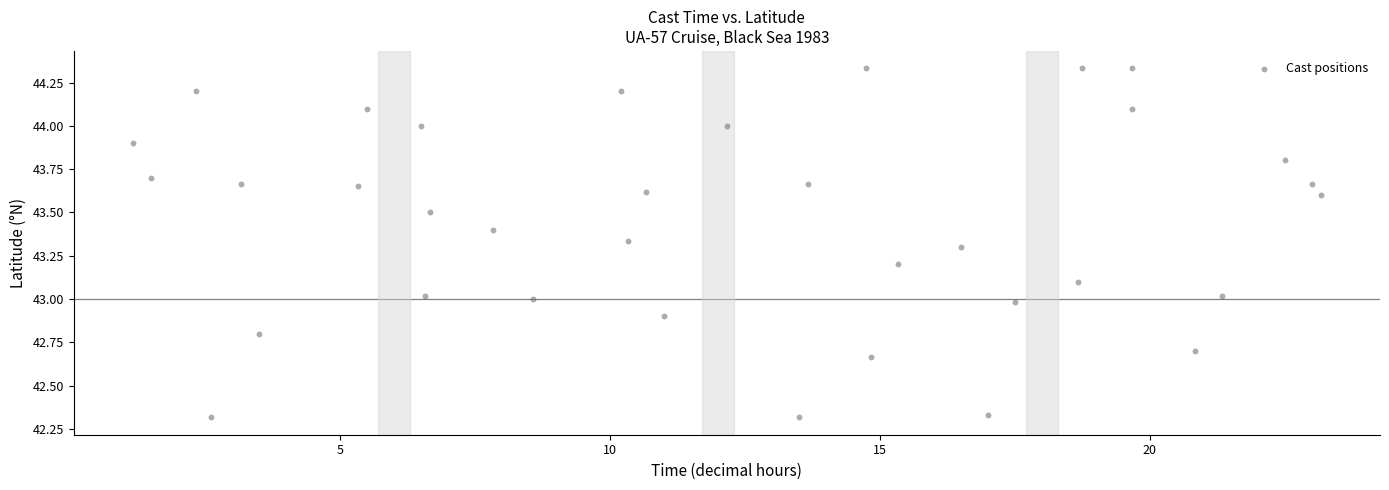

What is the range of Y values (max minus min)?

2.0